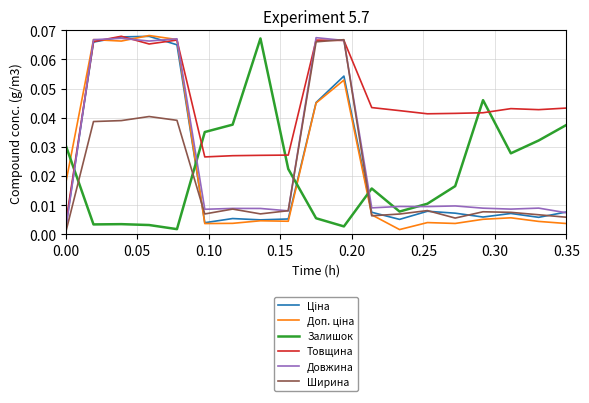

Which series has the largest total across all categories?

Товщина